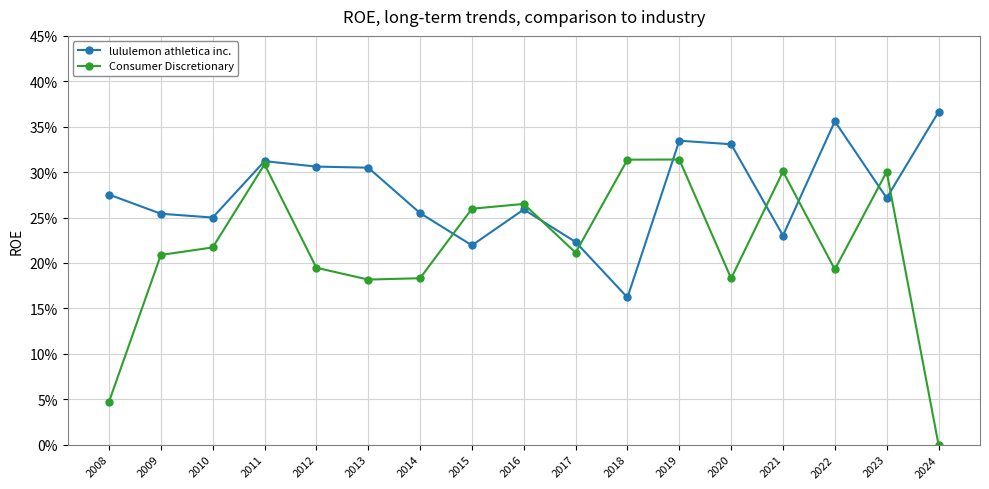

Which series has the largest range (max minus min)?

Consumer Discretionary